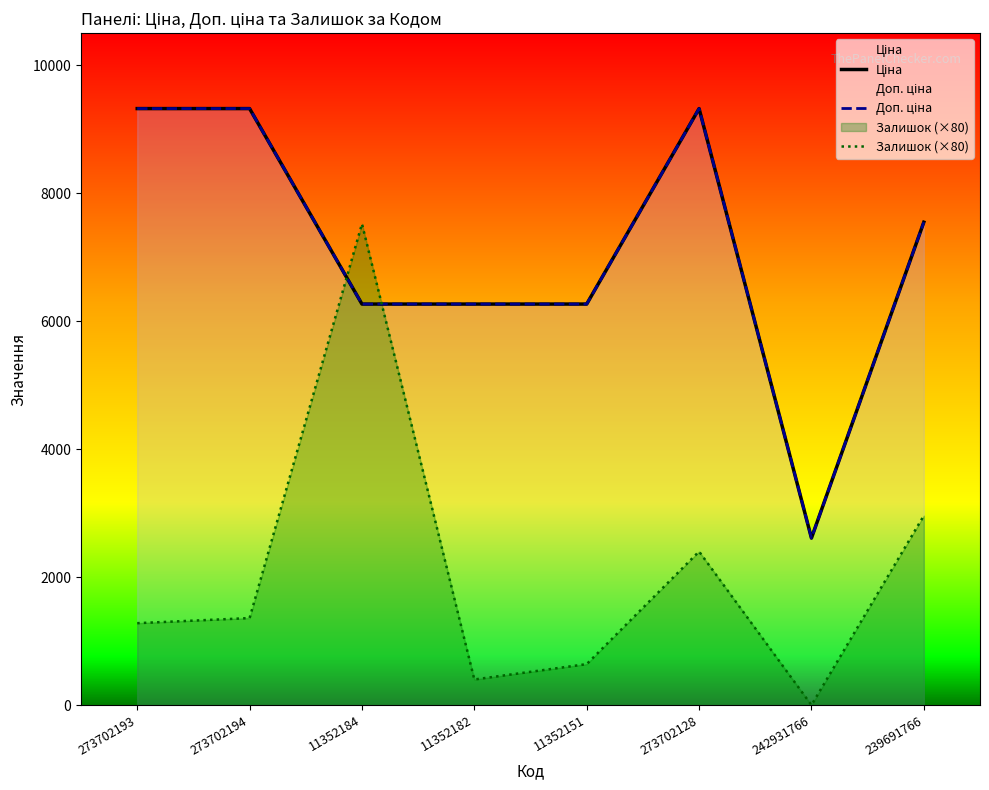

Rank the series by their maximum value, from highest to lowest.

Ціна, Доп. ціна, Залишок